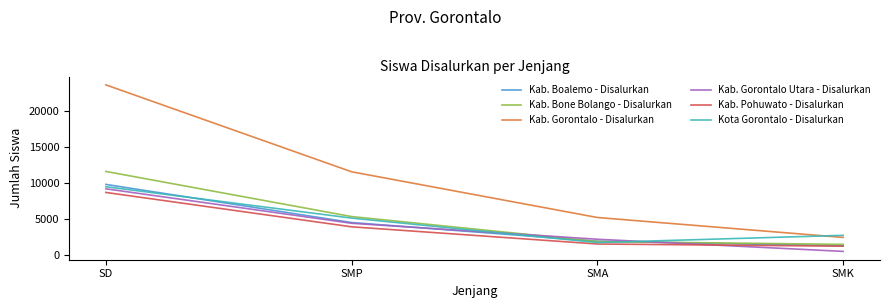

The Kab. Pohuwato - Disalurkan series shows 1543 at SMA. True or false?

True